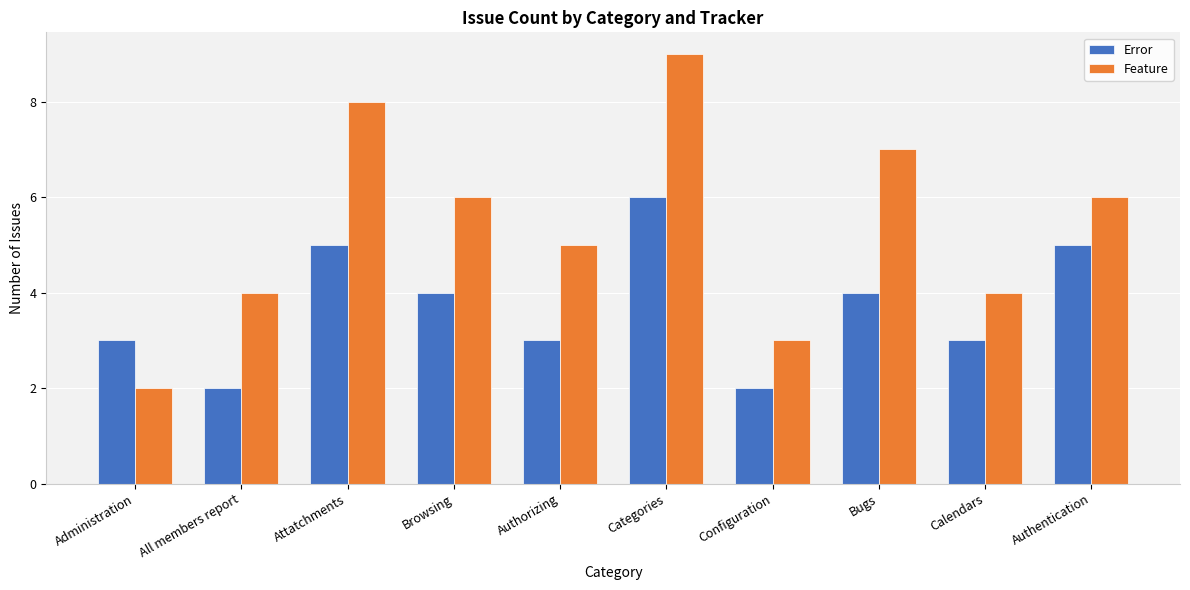

Count the number of categories in the chart.

10